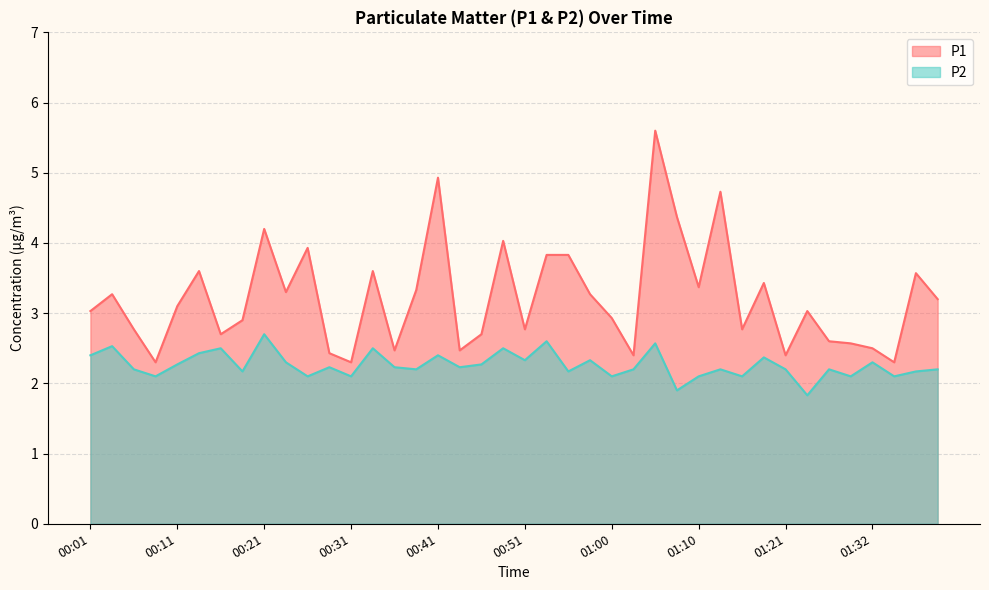

At 00:26, list the series in order from smallest to largest.

P2, P1